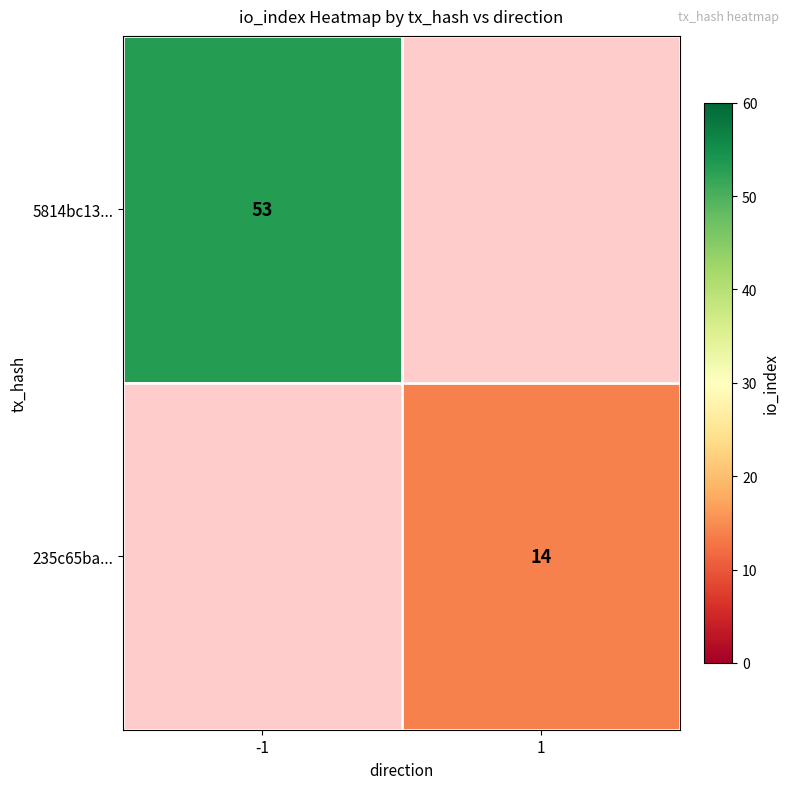

Is the value of 5814bc13... at -1 greater than the value of 235c65ba... at 1?

Yes